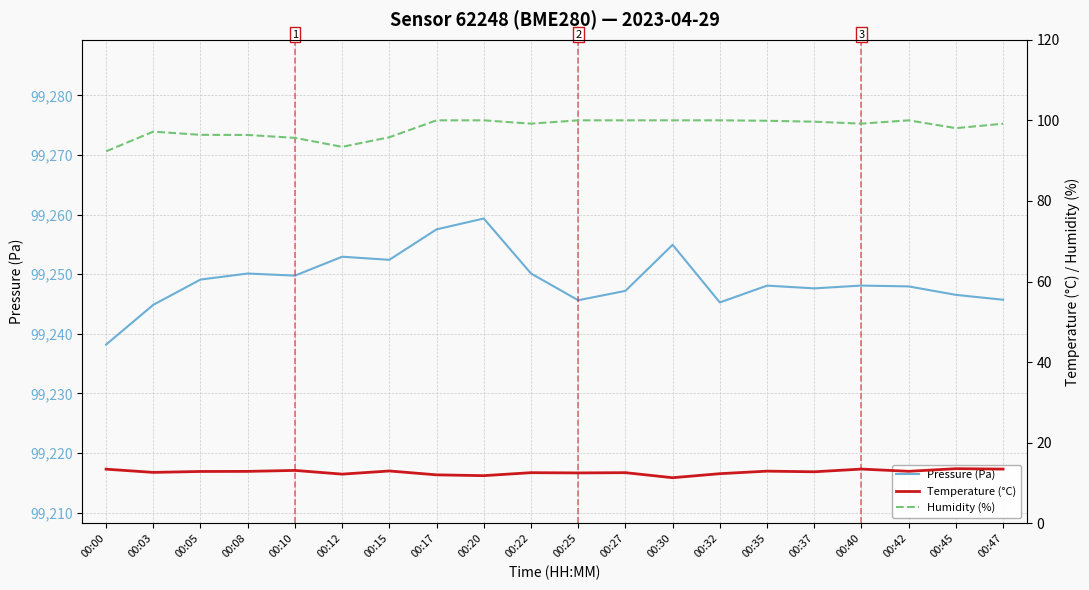

List the series in order of their peak value, highest first.

Pressure (Pa), Humidity (%), Temperature (°C)